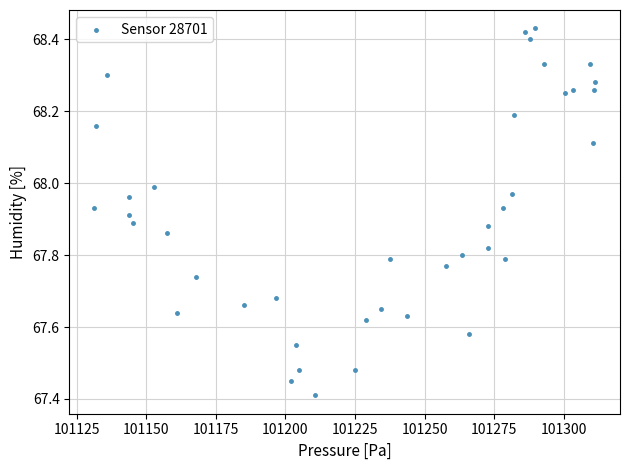

What Y value in the scatter plot is closest to 67?

67.4